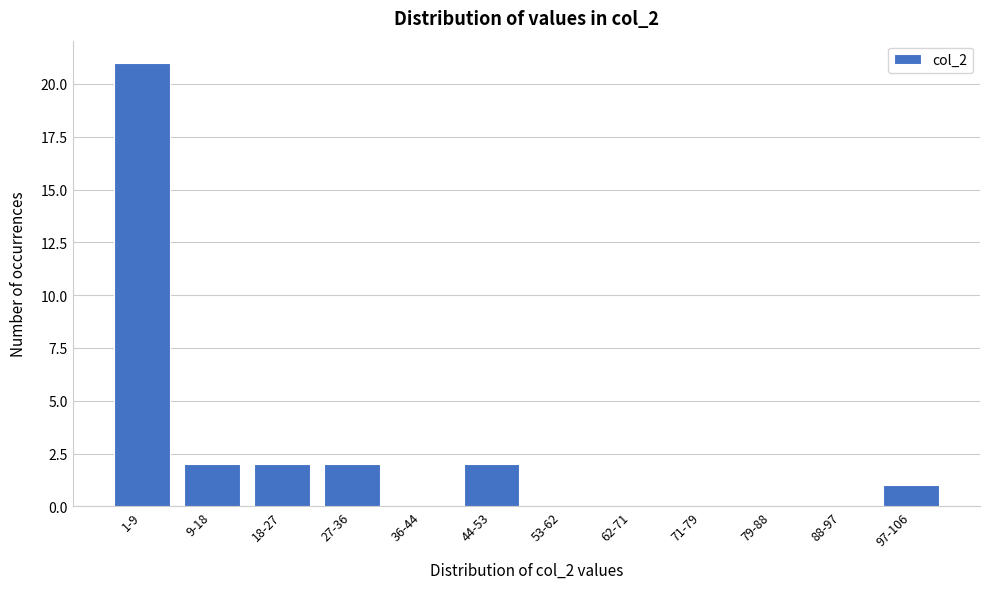

Reading left to right, list all the values displayed in this chart.

1-9=21	9-18=2	18-27=2	27-36=2	36-44=0	44-53=2	53-62=0	62-71=0	71-79=0	79-88=0	88-97=0	97-106=1